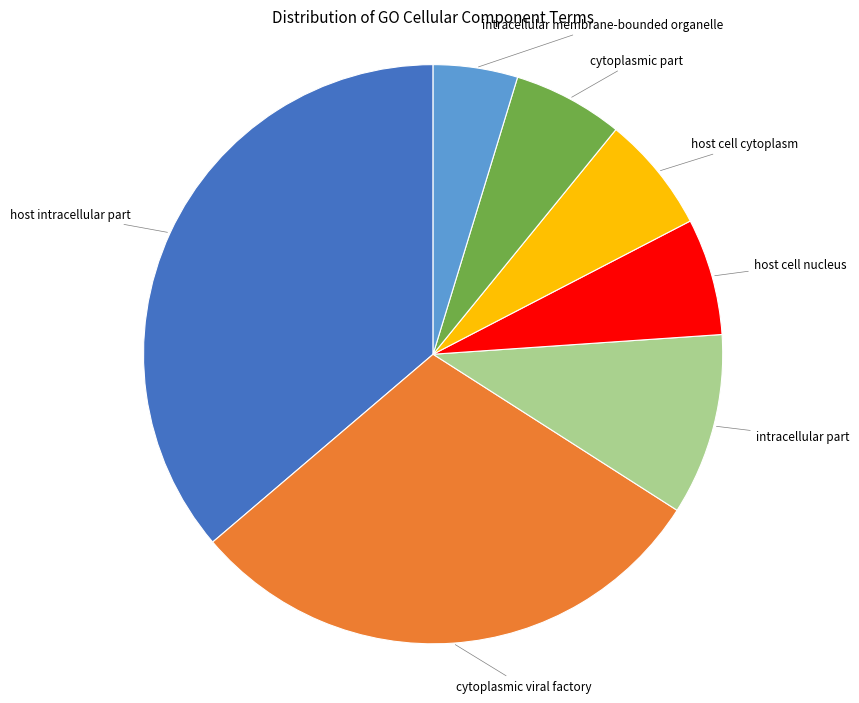

Count the number of slices in the pie.

7